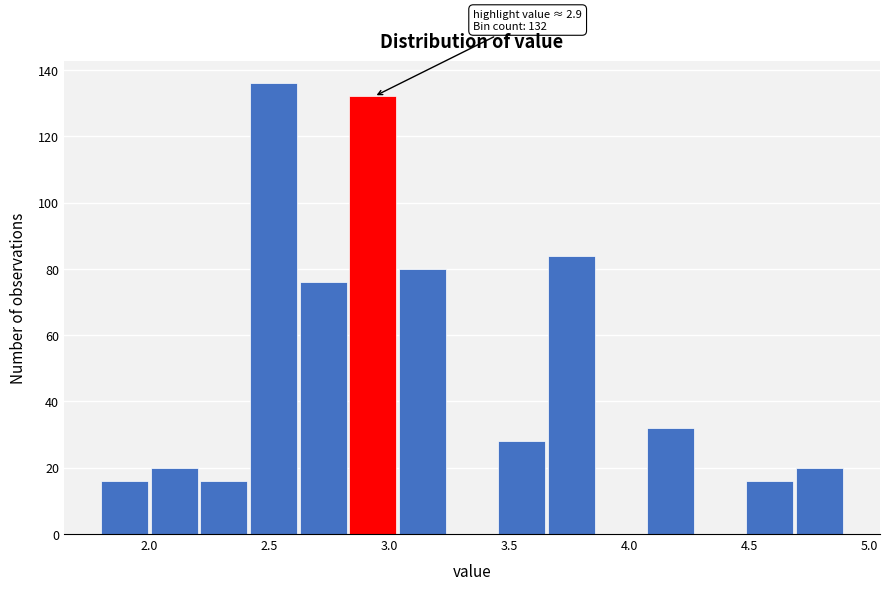

Which range on the x-axis has the tallest bar?

2.40 to 2.65